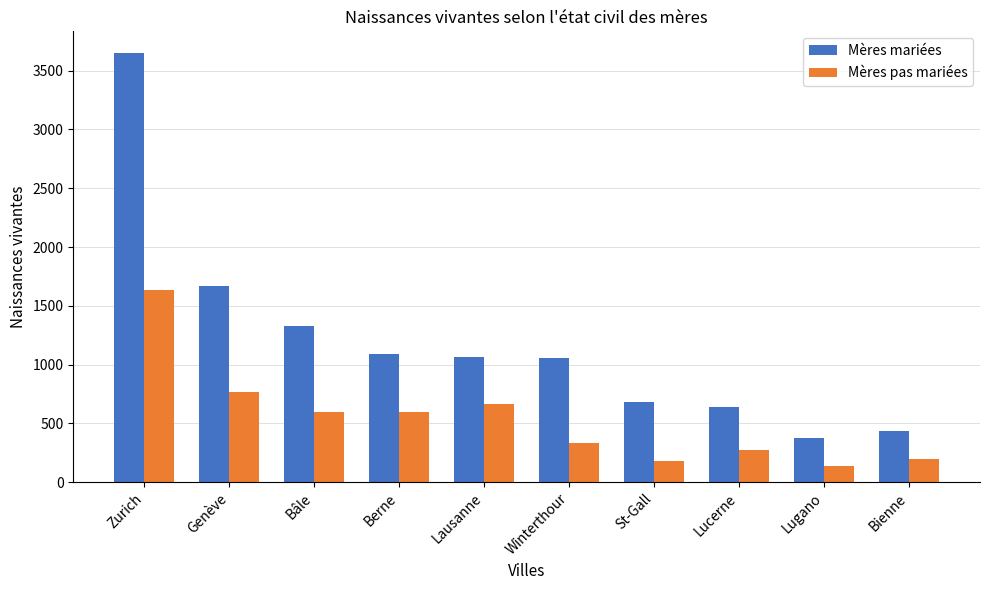

Rank the series by their average value, from lowest to highest.

Mères pas mariées, Mères mariées